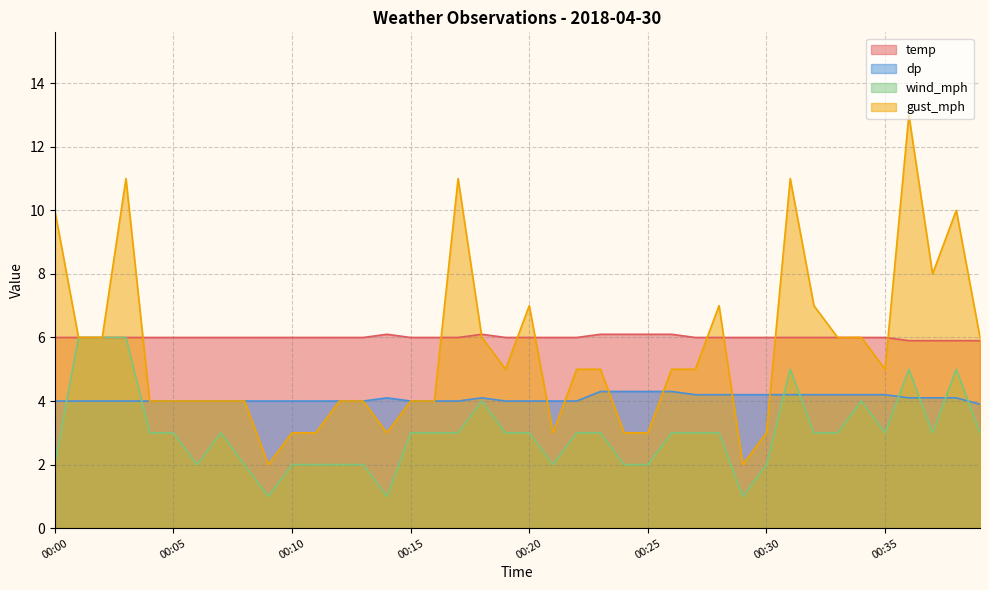

Which series has the largest total across all categories?

temp